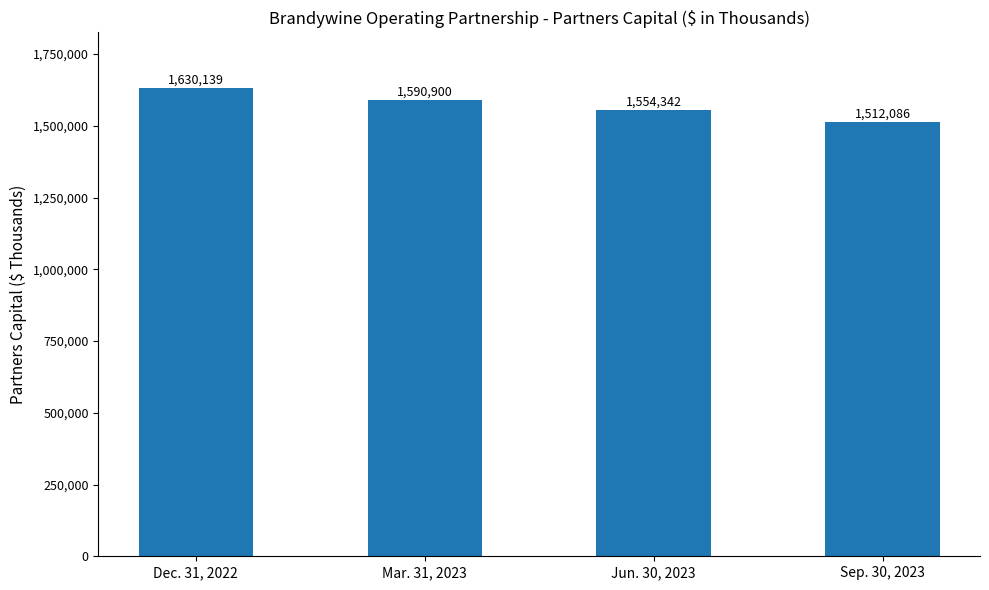

What is the greatest value displayed?

1630139